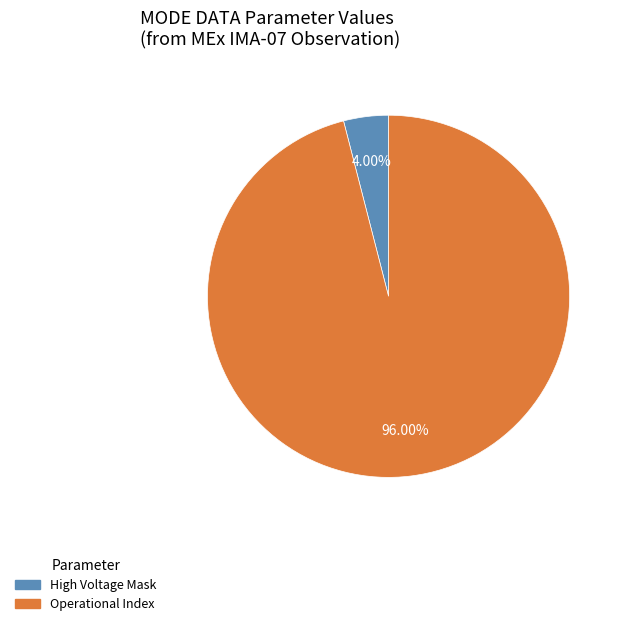

How many slices are in this pie chart?

2